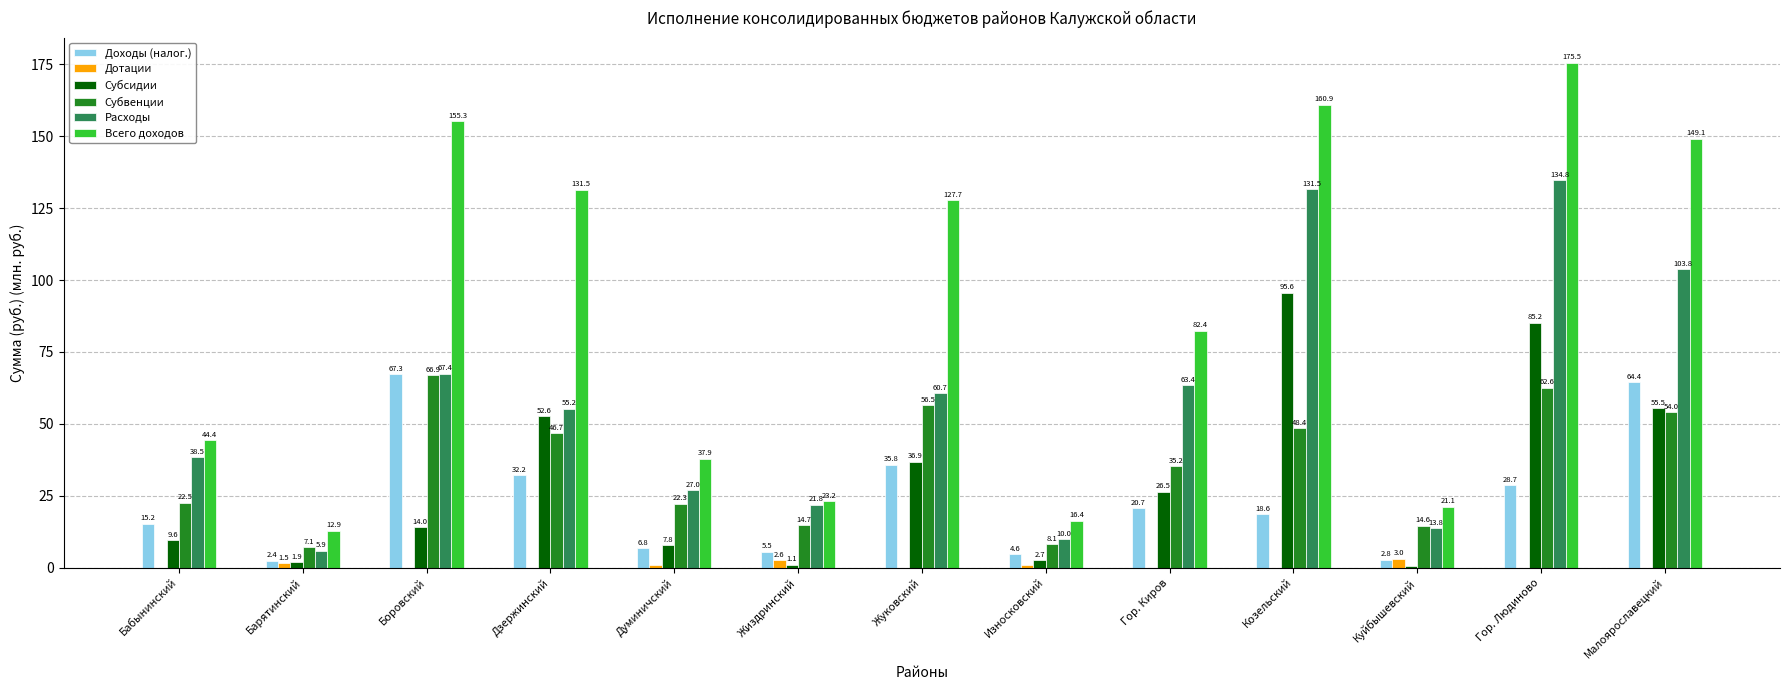

Is it true that Субвенции equals 46.7 at Дзержинский?

True